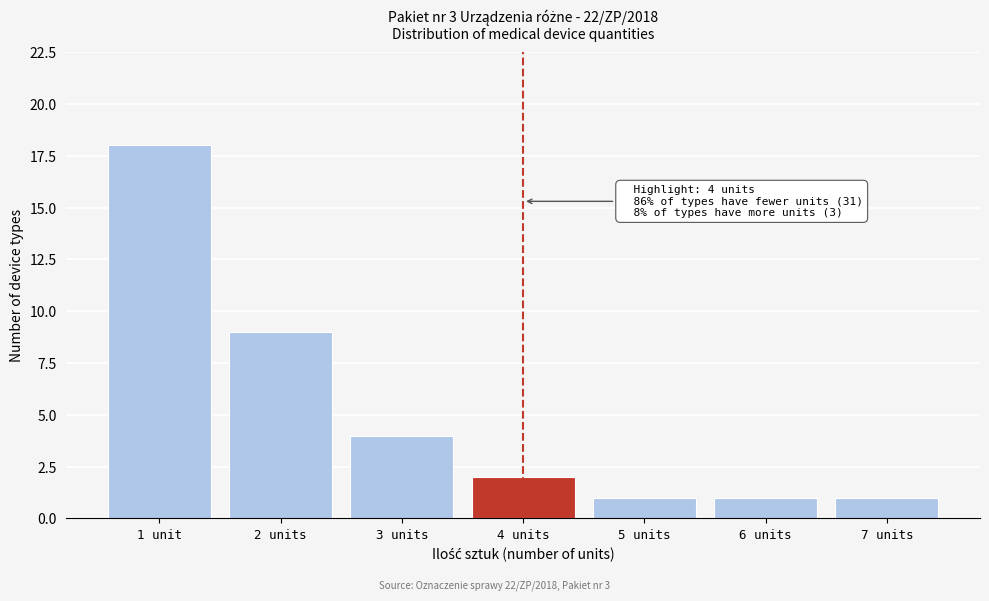

Reading right to left, list all the values displayed in this chart.

7 units=1	6 units=1	5 units=1	4 units=2	3 units=4	2 units=9	1 unit=18